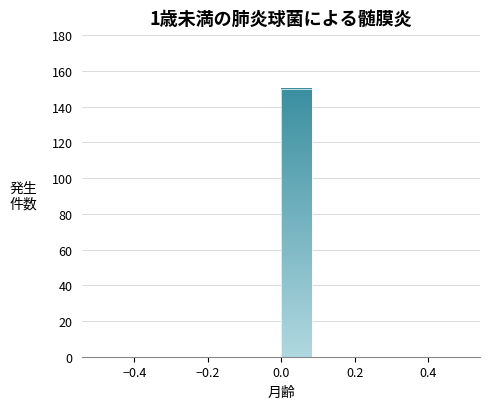

Reading left to right, list every bar in this chart as the range it spans on the x-axis followed by its height. Neither the bar edges nor the heights are printed on the chart, so give them approximately, as read against the axes.

-0.50 to -0.42: 0
-0.42 to -0.34: 0
-0.34 to -0.24: 0
-0.24 to -0.16: 0
-0.16 to -0.08: 0
-0.08 to 0.00: 0
0.00 to 0.08: 150
0.08 to 0.16: 0
0.16 to 0.26: 0
0.26 to 0.34: 0
0.34 to 0.42: 0
0.42 to 0.50: 0